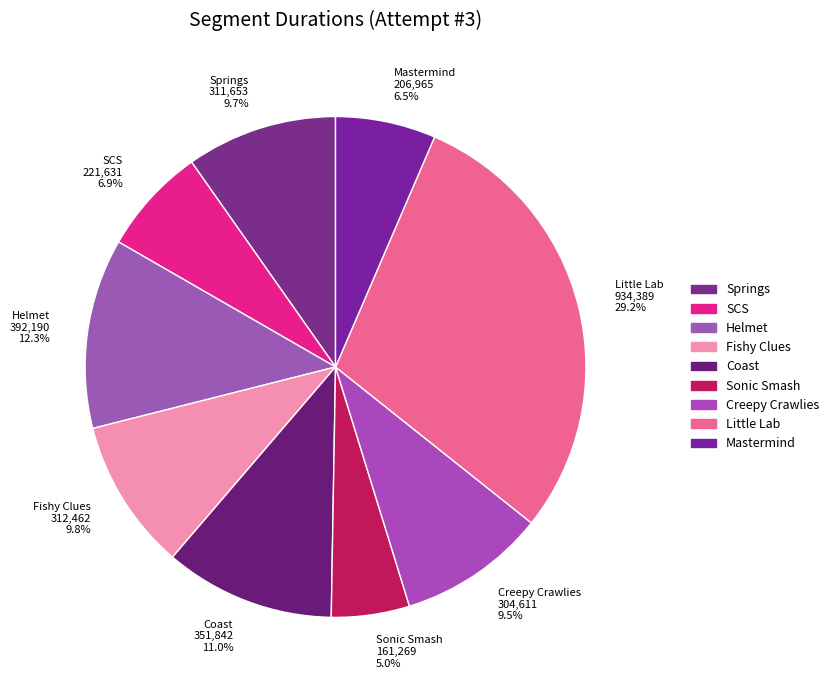

Is there any slice that represents more than half of the pie?

No